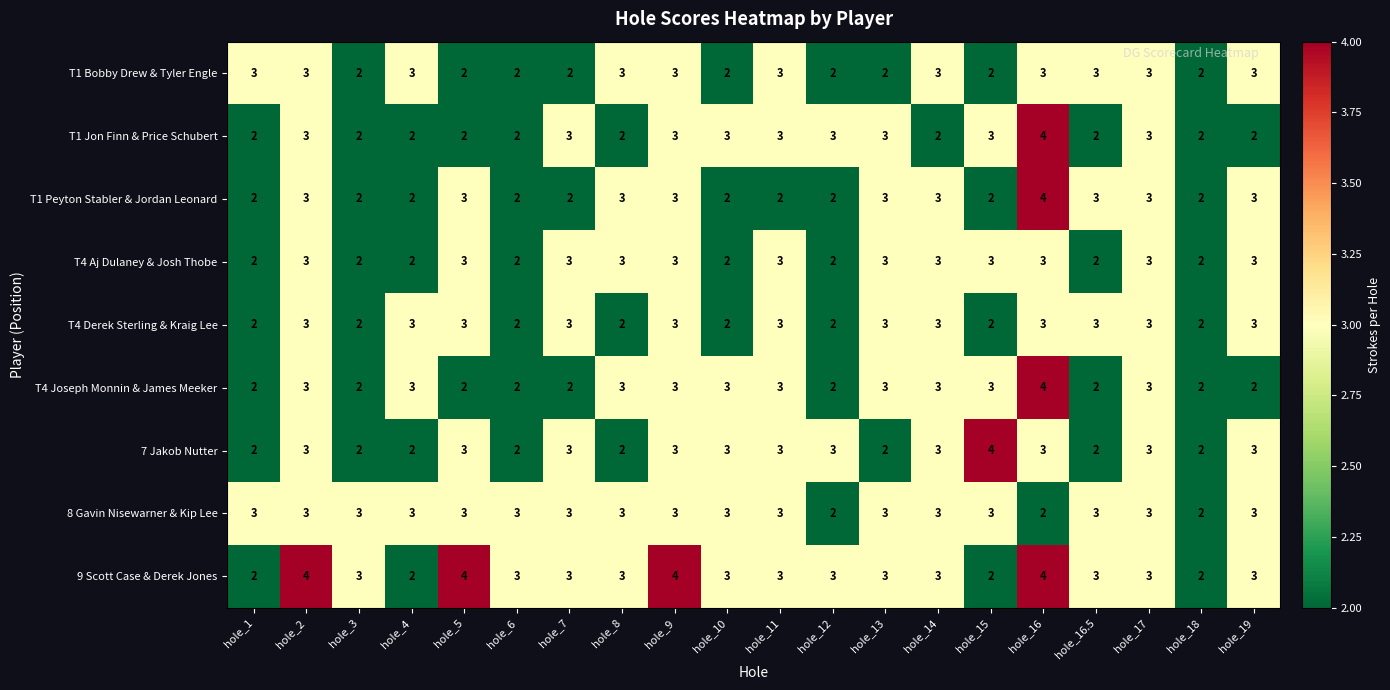

Is it true that T1 Jon Finn & Price Schubert equals 2 at hole_8?

True